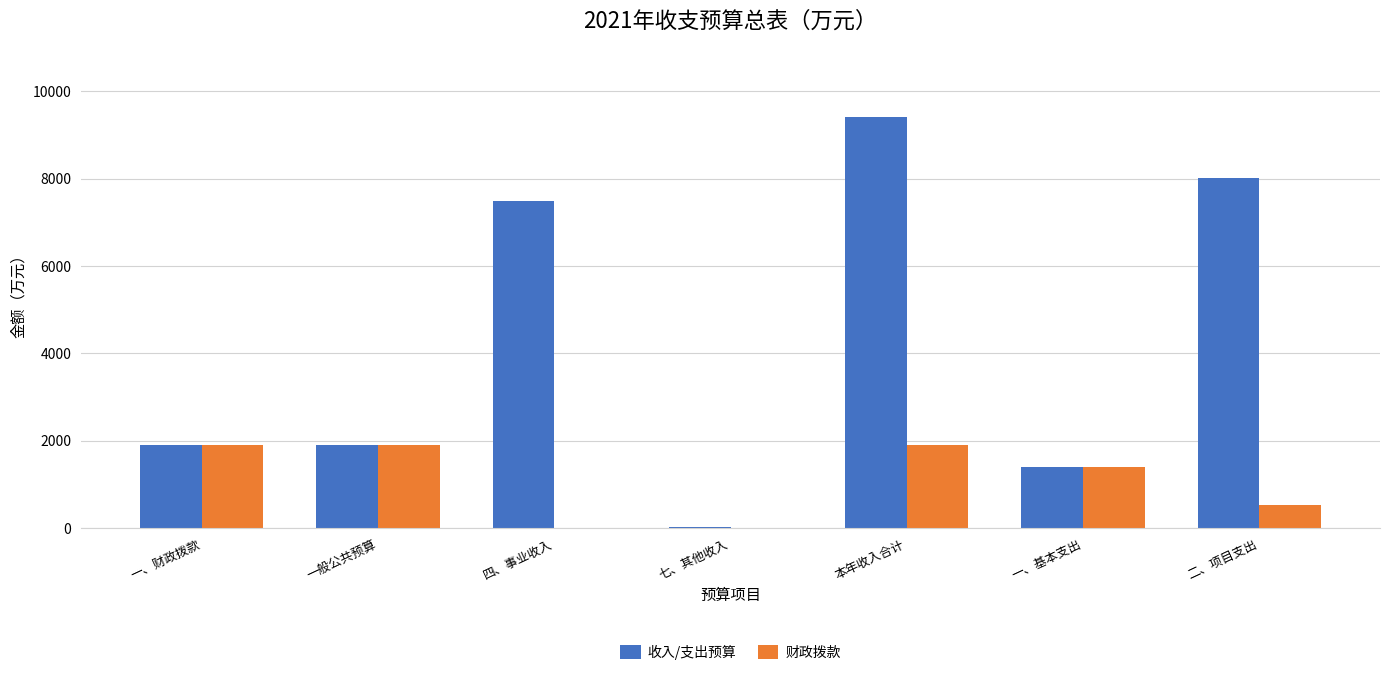

Where is 财政拨款 nearest to the value 954?

二、项目支出